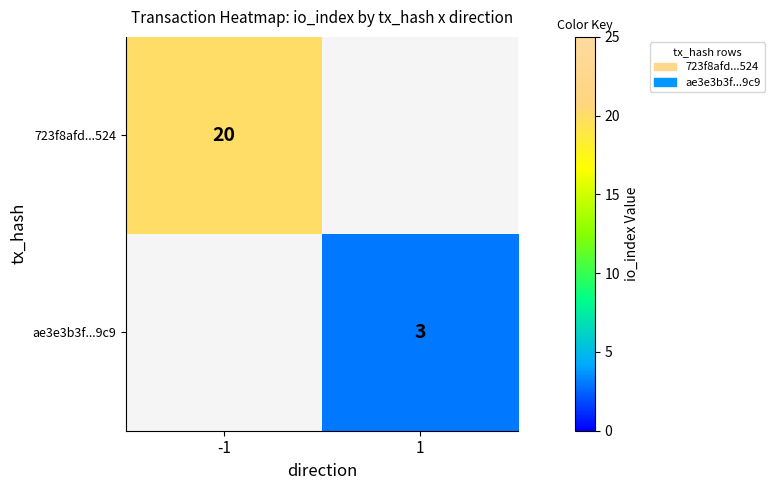

True or false: 723f8afd...524 has a value of 5 at -1.

False